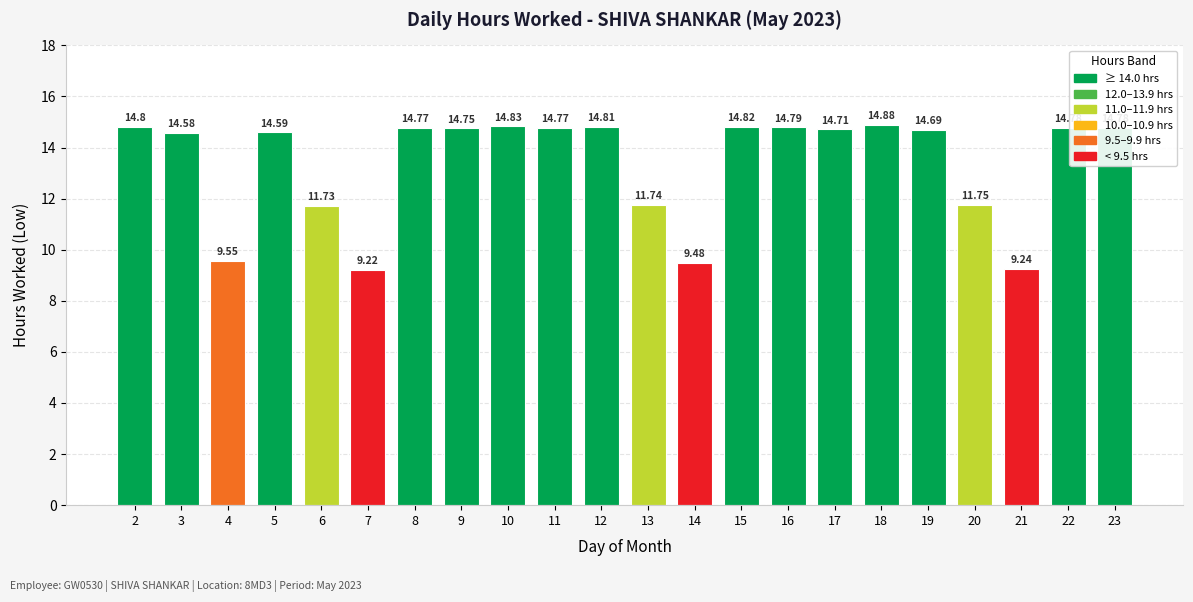

What is the sum of all values?

294.1